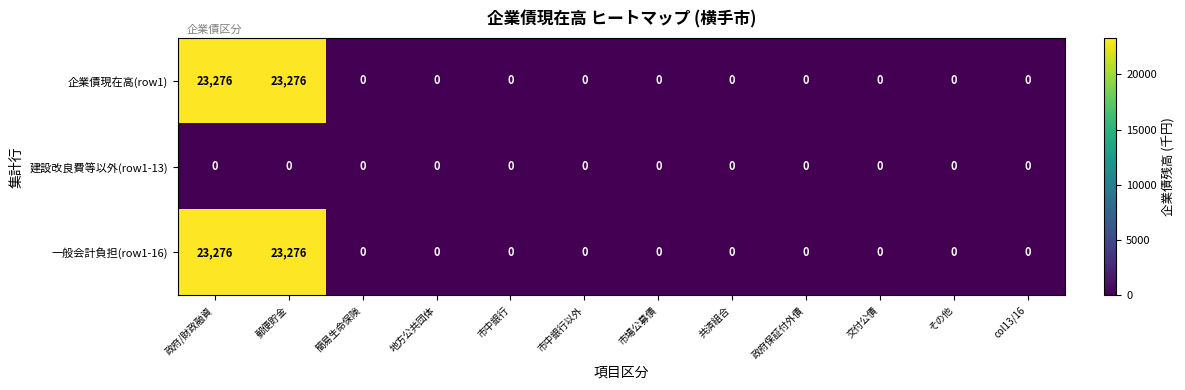

What is the maximum value for 一般会計負担(row1-16)?

23276